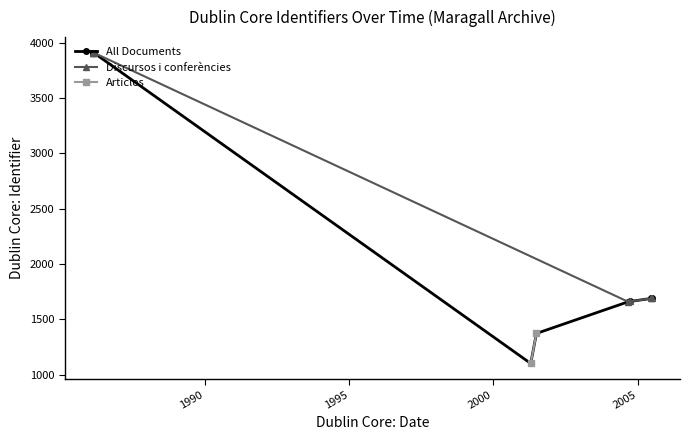

At which label is Discursos i conferencies closest to 2505?

2005-07-01